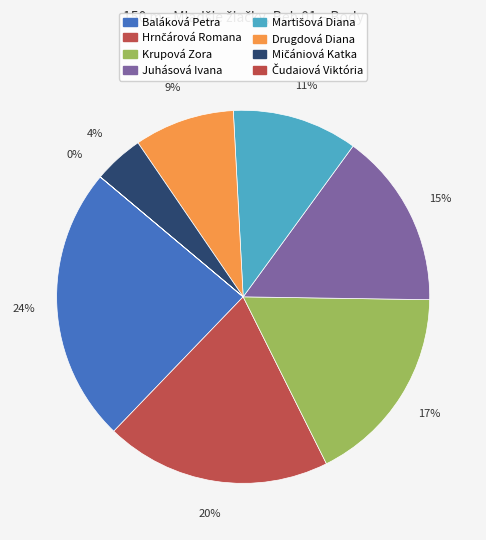

What percentage do Mičániová Katka and Hrnčárová Romana together represent?

23.9%